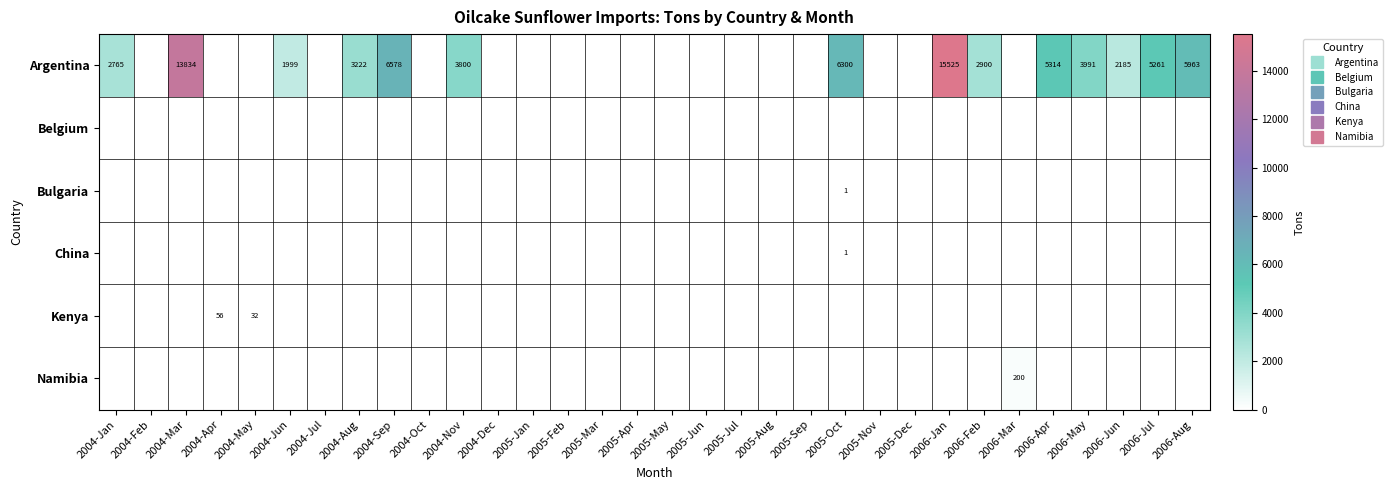

What is the average value of the Argentina series?

2489